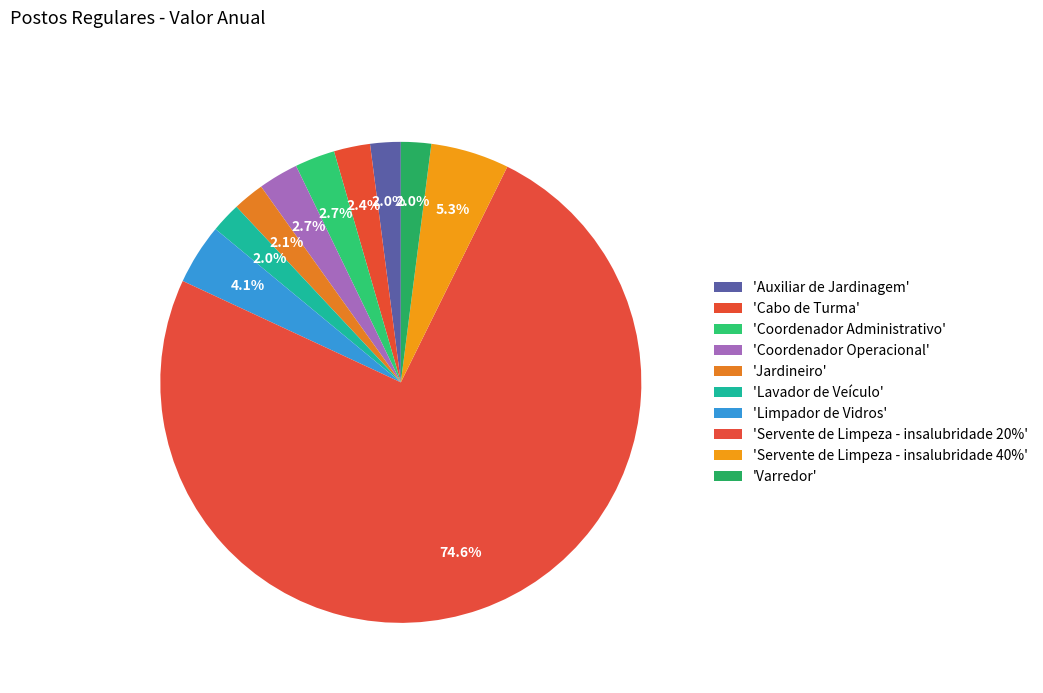

To the nearest percent, what is the difference between the largest and smallest slice percentages?

73%